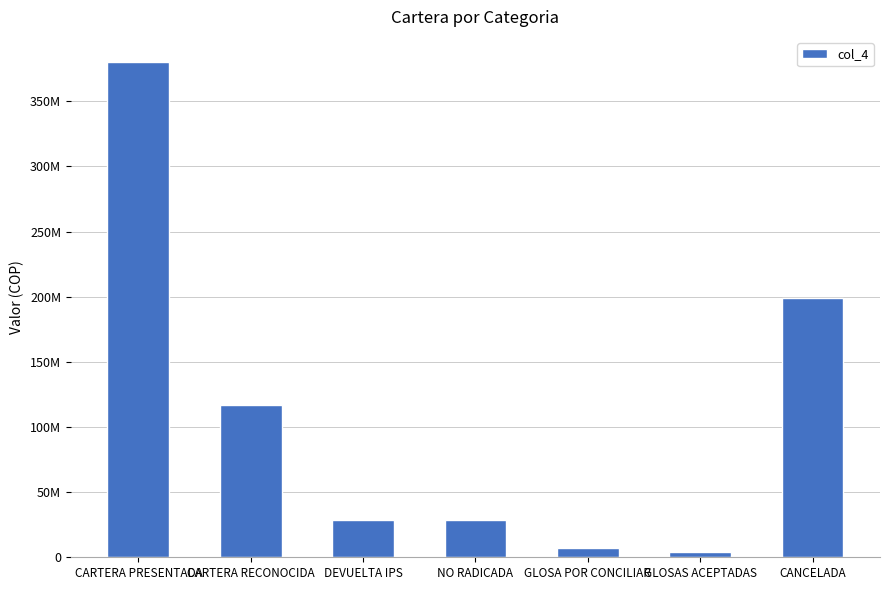

What value does the data have at GLOSA POR CONCILIAR?

7469050